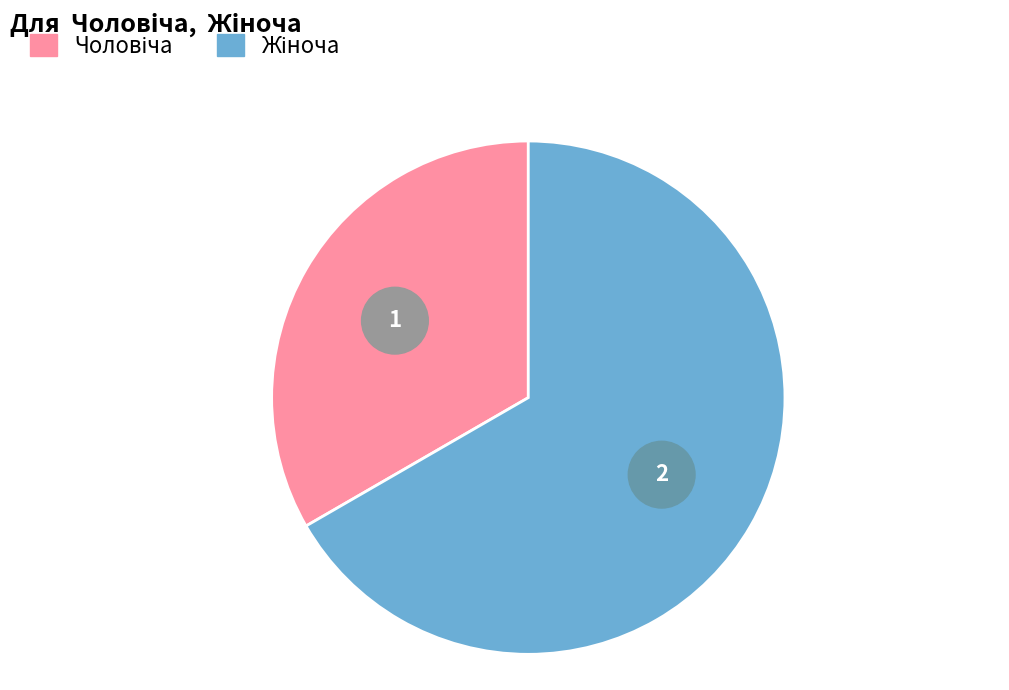

True or false: Чоловіча accounts for 33% of the total.

True